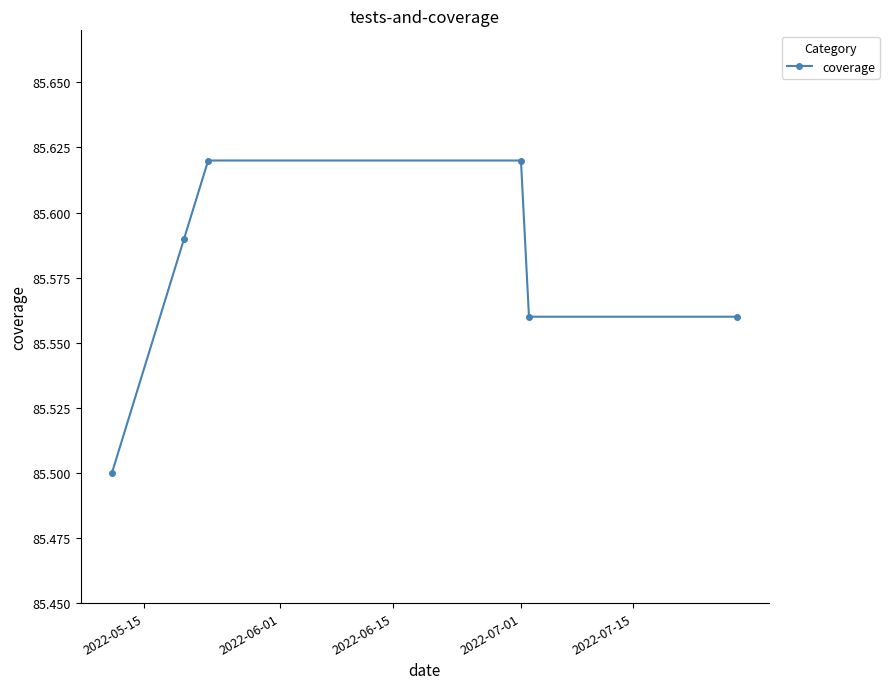

What is the minimum value shown in the chart?

85.5